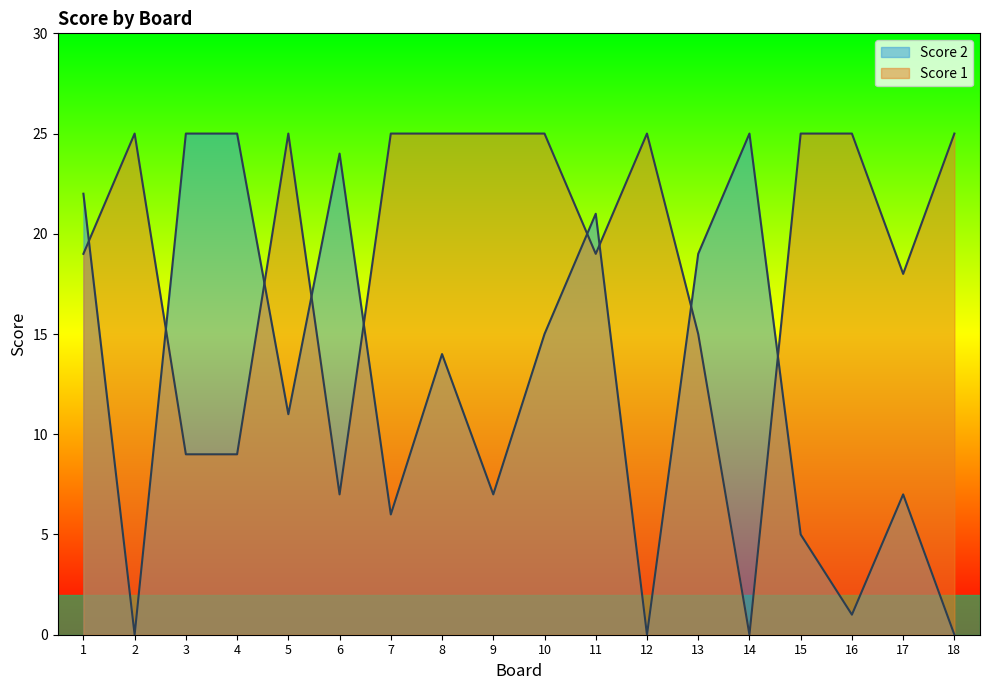

Between 2 and 7, which is larger?

2